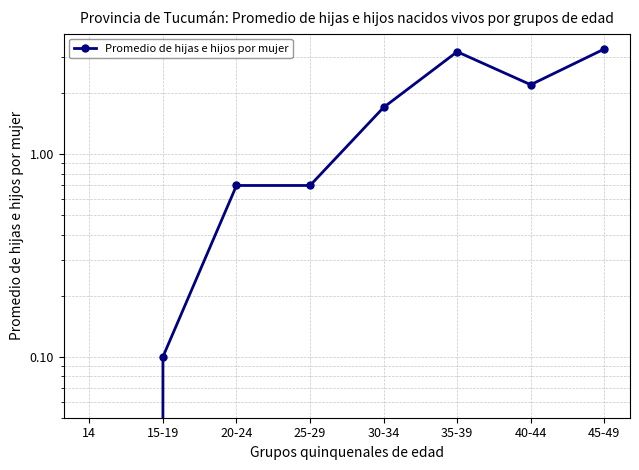

How many lines are shown in the chart?

1